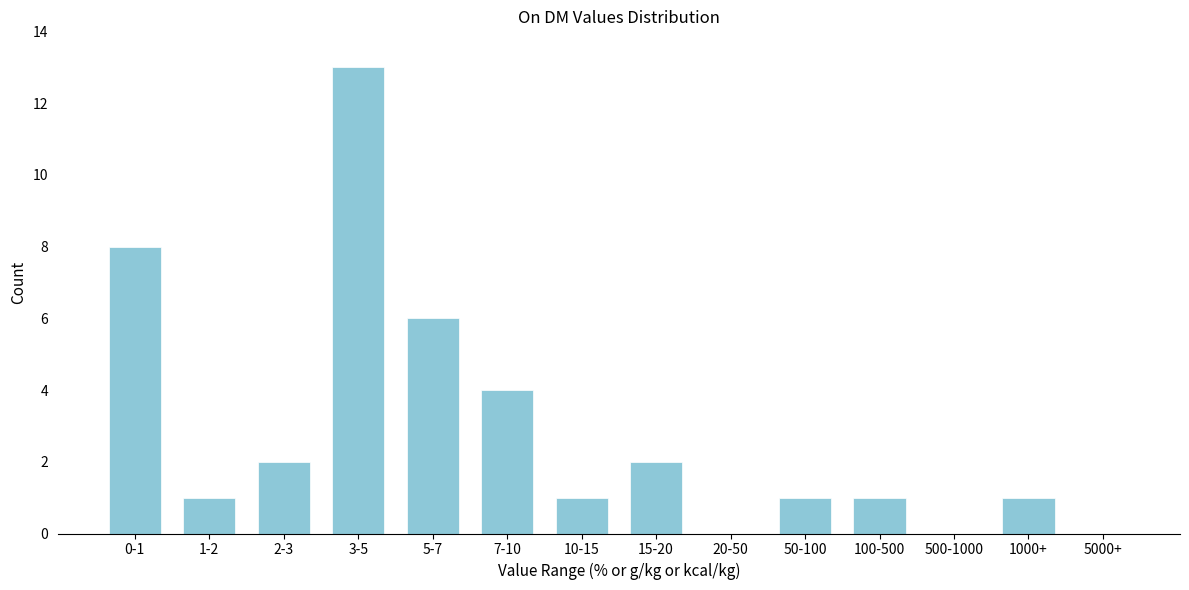

Reading right to left, what are all the values shown in this chart?

5000+=0	1000+=1	500-1000=0	100-500=1	50-100=1	20-50=0	15-20=2	10-15=1	7-10=4	5-7=6	3-5=13	2-3=2	1-2=1	0-1=8